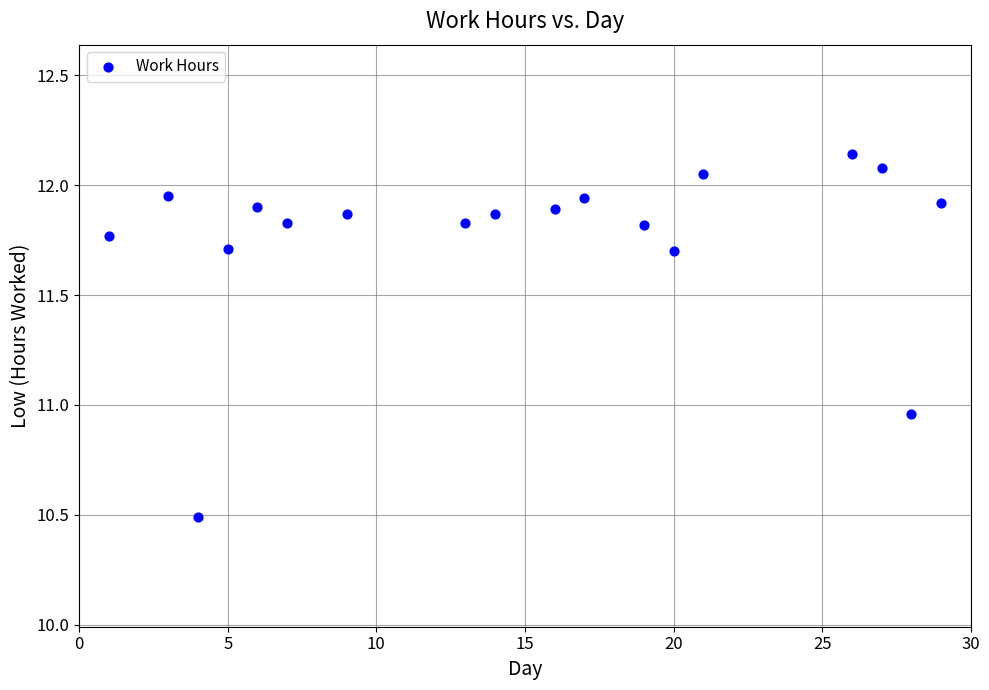

What is the range of X values (max minus min)?

28.0